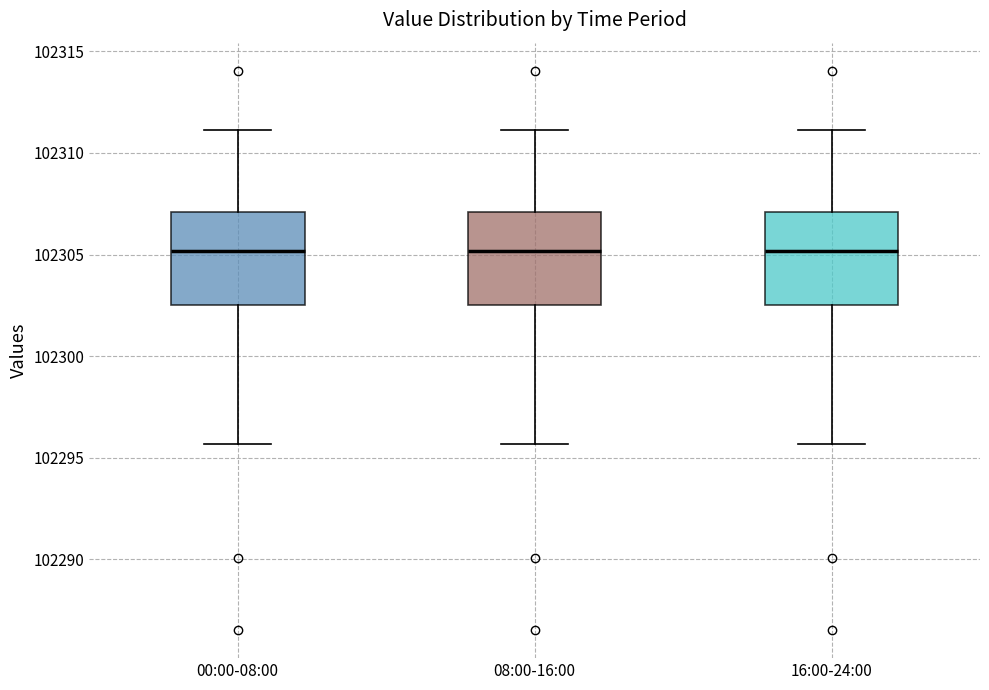

Reading left to right, transcribe this box plot: for each box, give where its median line is, the range the box spans, and where its two whiskers end, as read against the y-axis. The values are not printed on the chart, so give them approximately, as read against the axis.

00:00-08:00: median 102305.0, box 102302.5 to 102307.0, whiskers 102295.5 to 102311.0
08:00-16:00: median 102305.0, box 102302.5 to 102307.0, whiskers 102295.5 to 102311.0
16:00-24:00: median 102305.0, box 102302.5 to 102307.0, whiskers 102295.5 to 102311.0